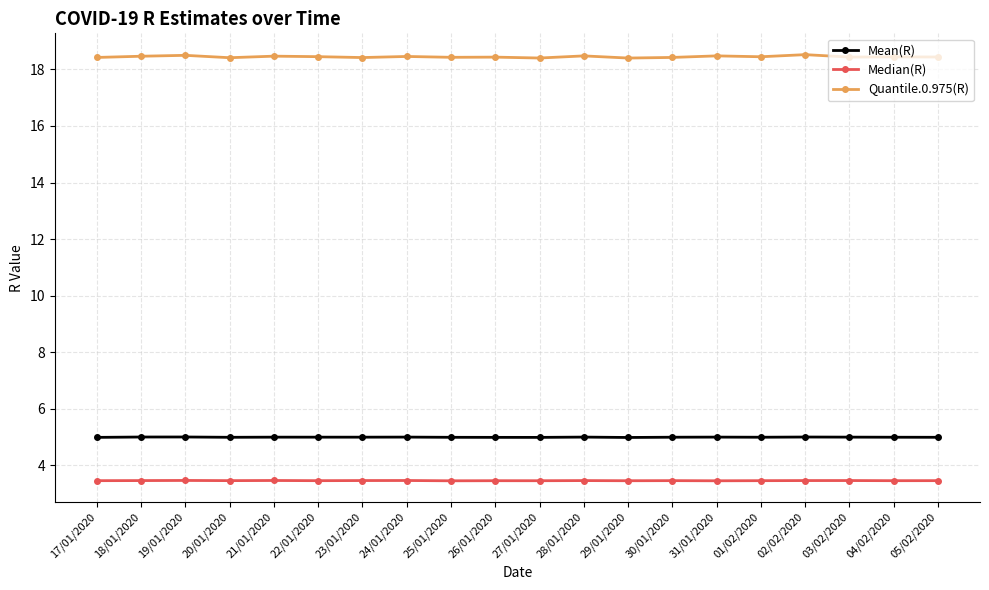

True or false: Median(R) has more than 0 points higher than both neighbors.

True